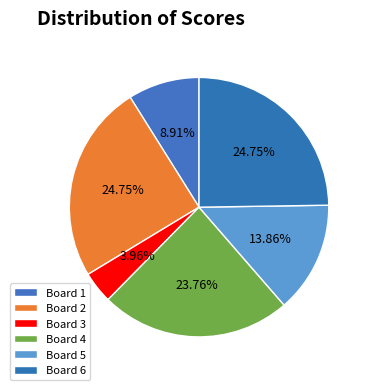

What portion of the pie excludes Board 2?

75.2%